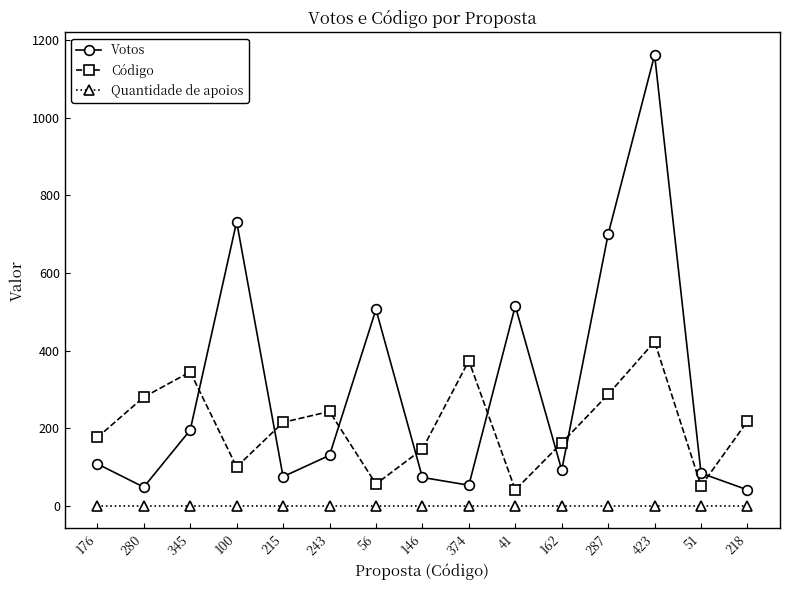

The Votos series shows 20 at 215. True or false?

False